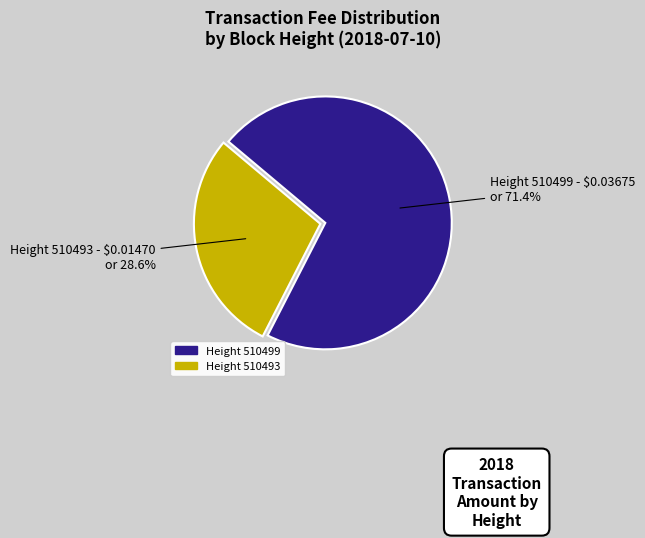

How many slices are in this pie chart?

2